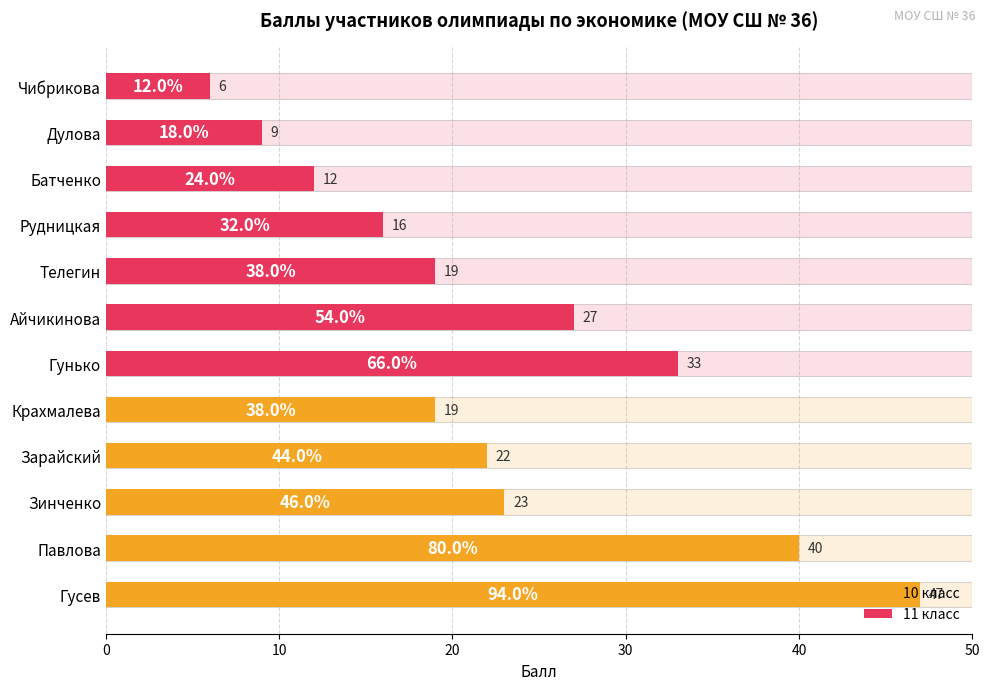

Which category has the lowest value across all series?

Чибрикова